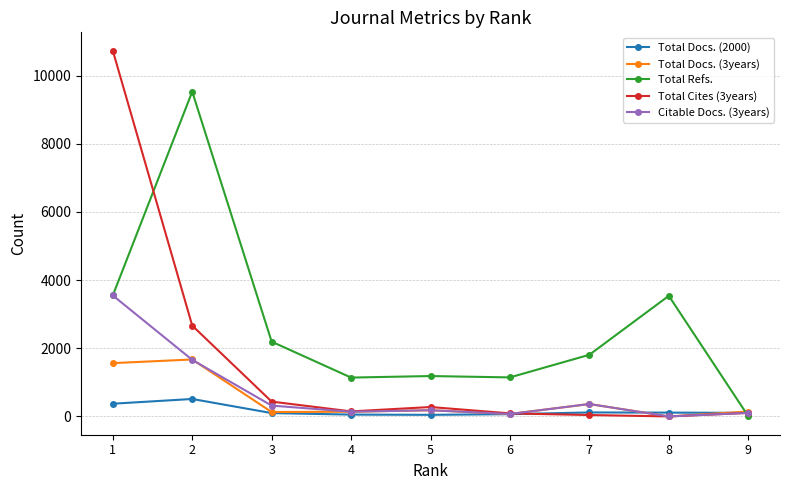

True or false: Total Cites (3years) and Citable Docs. (3years) cross at least once.

True